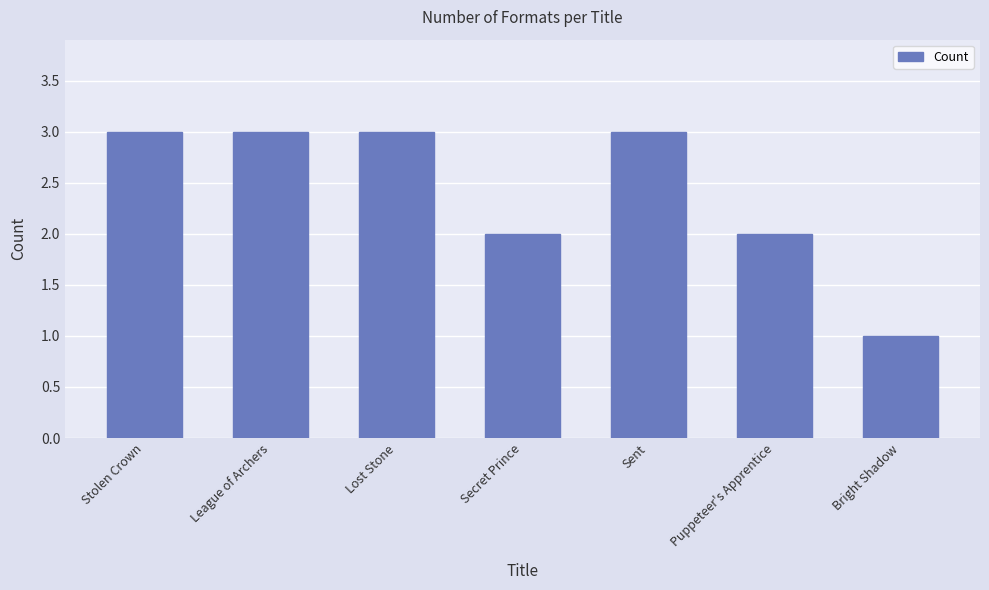

Reading left to right, extract all data points from this chart.

Stolen Crown=3	League of Archers=3	Lost Stone=3	Secret Prince=2	Sent=3	Puppeteer's Apprentice=2	Bright Shadow=1